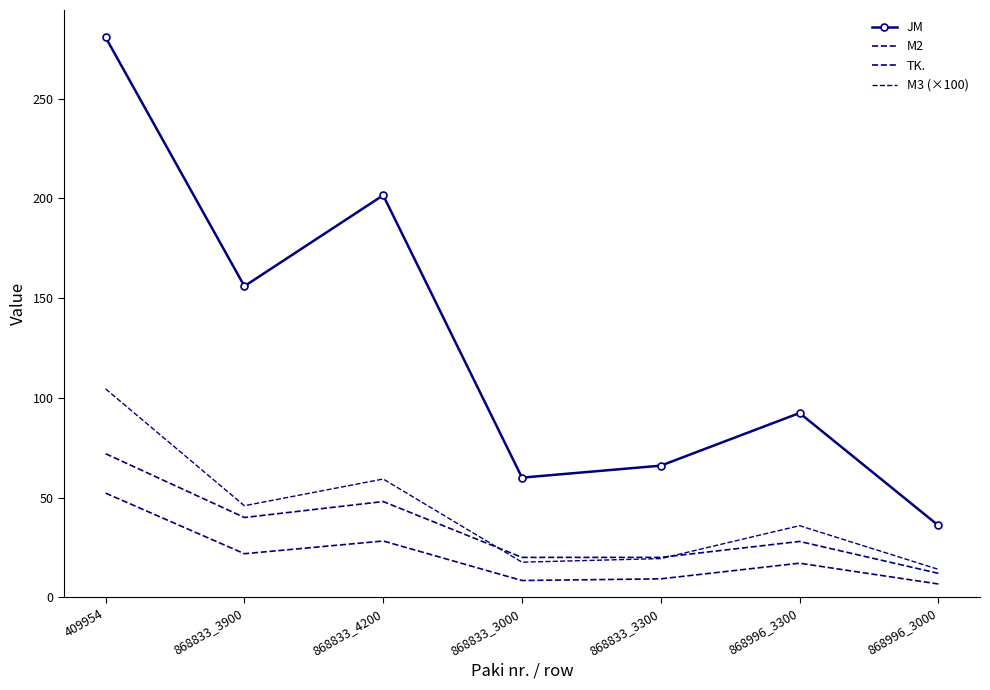

True or false: M3 (×100) has more than 2 interior local peaks.

False